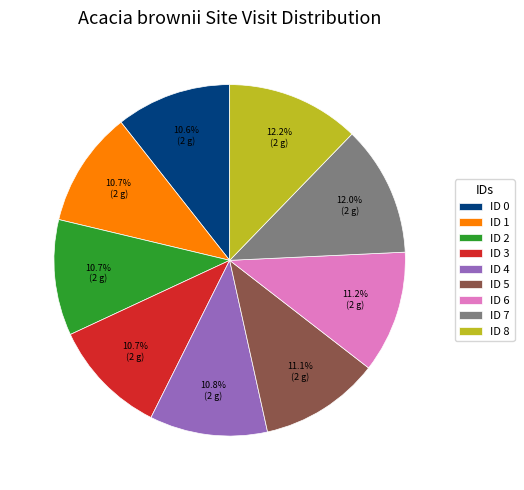

Combined, what portion of the pie is ID 6 and ID 7?

23.2%